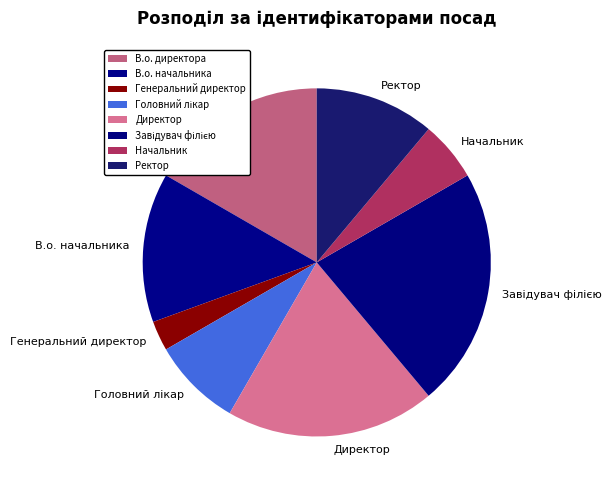

Is there any slice that represents more than half of the pie?

No